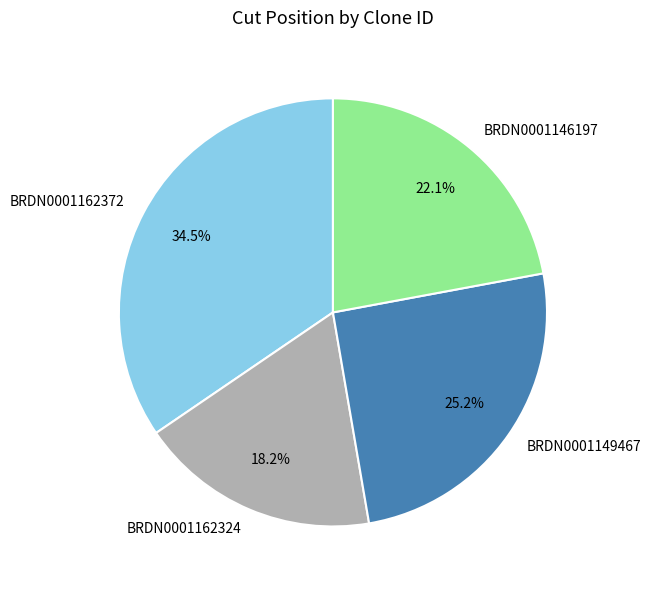

Combined, what portion of the pie is BRDN0001162372 and BRDN0001162324?

52.7%